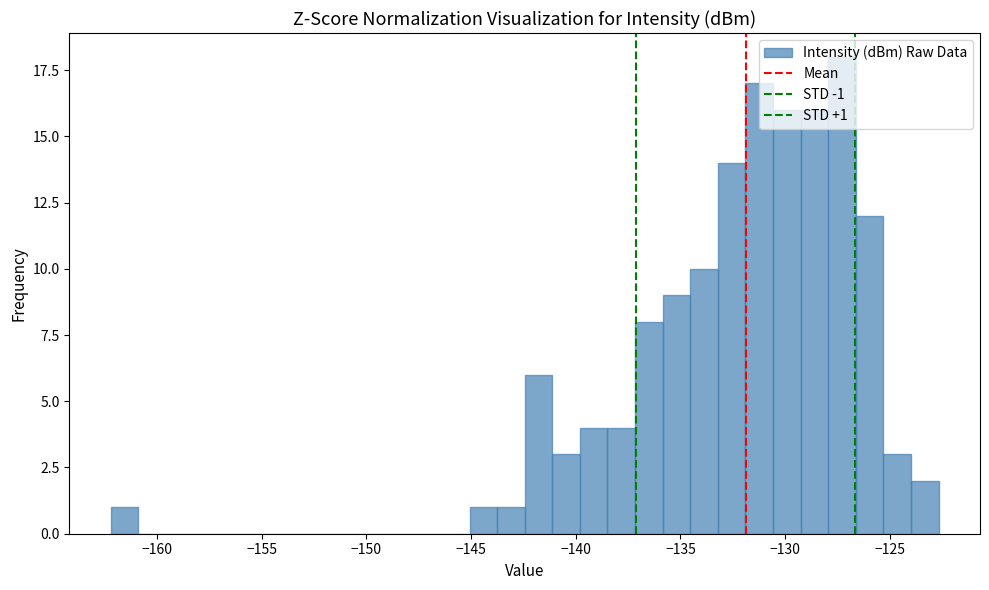

Around what value on the x-axis is the tallest bar? Give the approximate position of its centre, as read against the axis.

-127.5